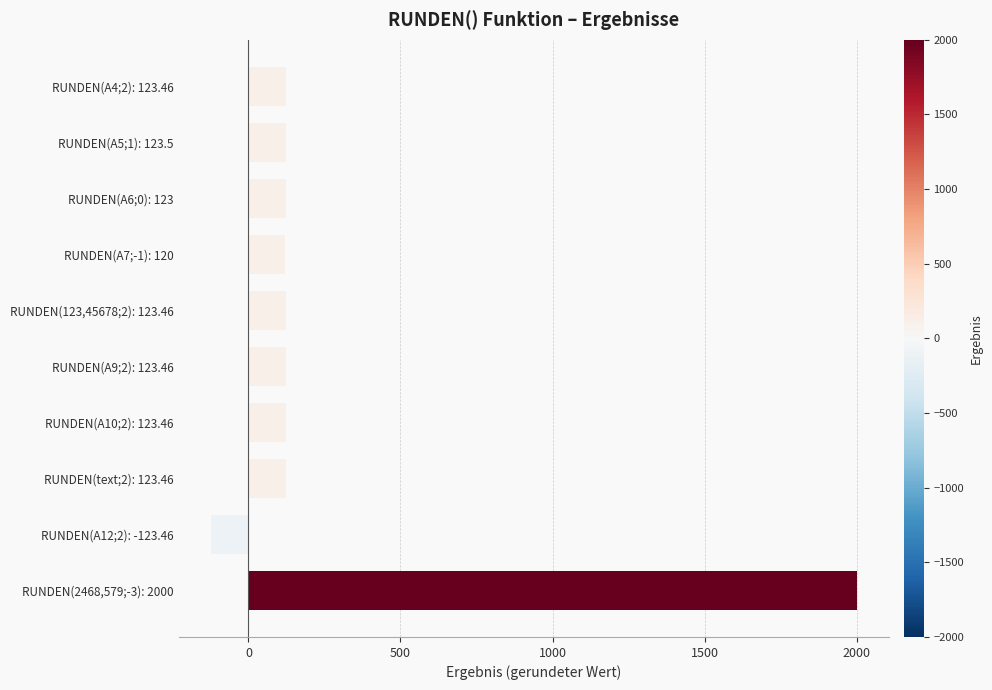

The chart shows a value of 212.3 at RUNDEN(A7;-1): 120. True or false?

False